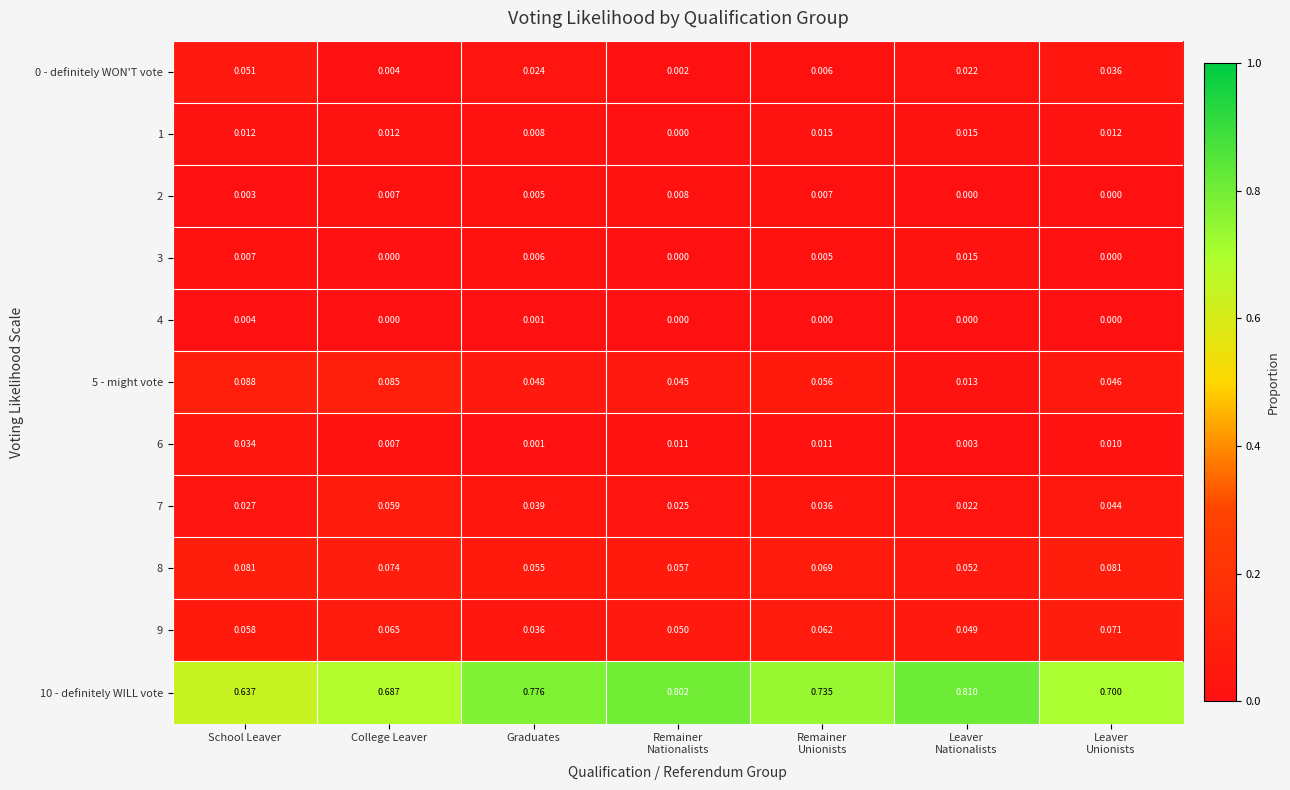

Which category has the lowest value in the 6 series?

Graduates